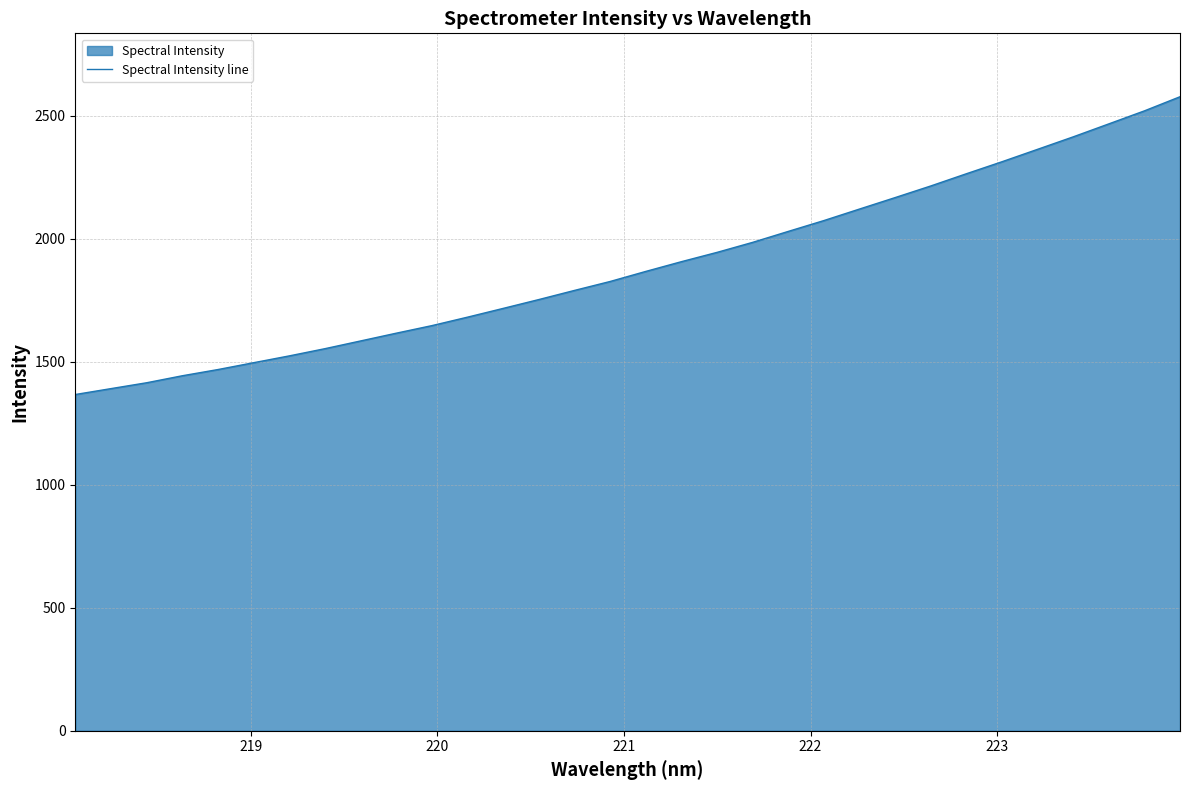

True or false: the data has more than 1 interior local peaks.

False